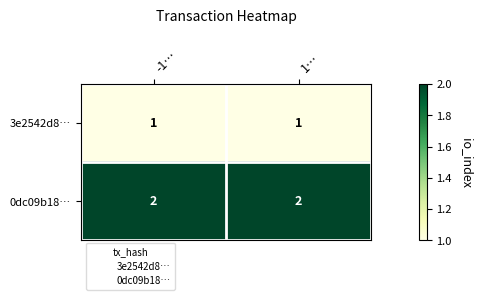

What is the total value across all series at 1…?

3